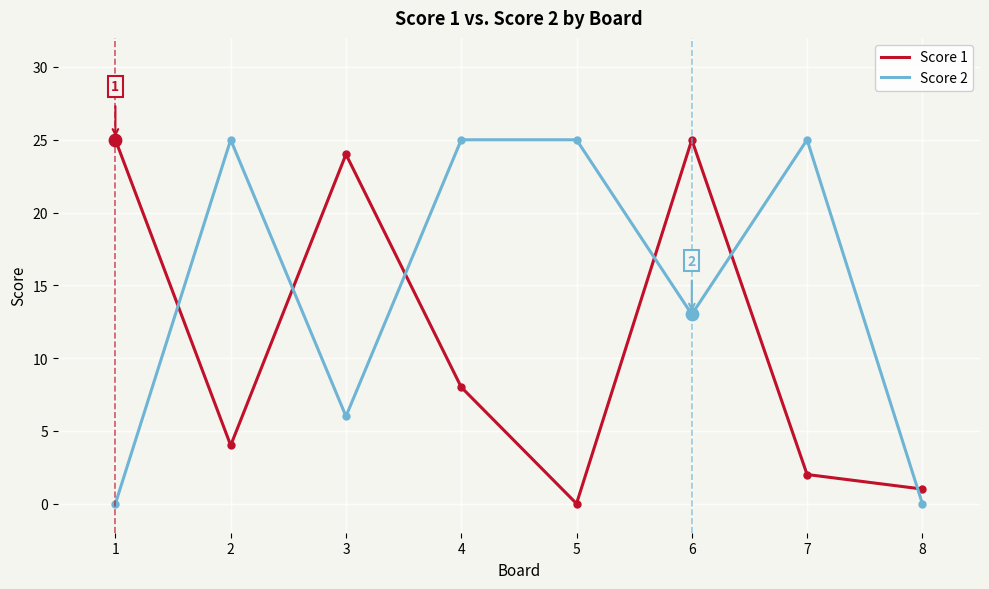

What are all the series names shown in the legend?

Score 1, Score 2